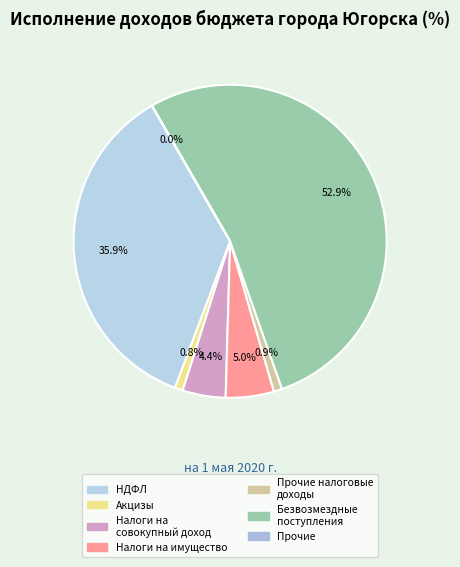

To the nearest percent, what is the difference between the largest and smallest slice percentages?

53%